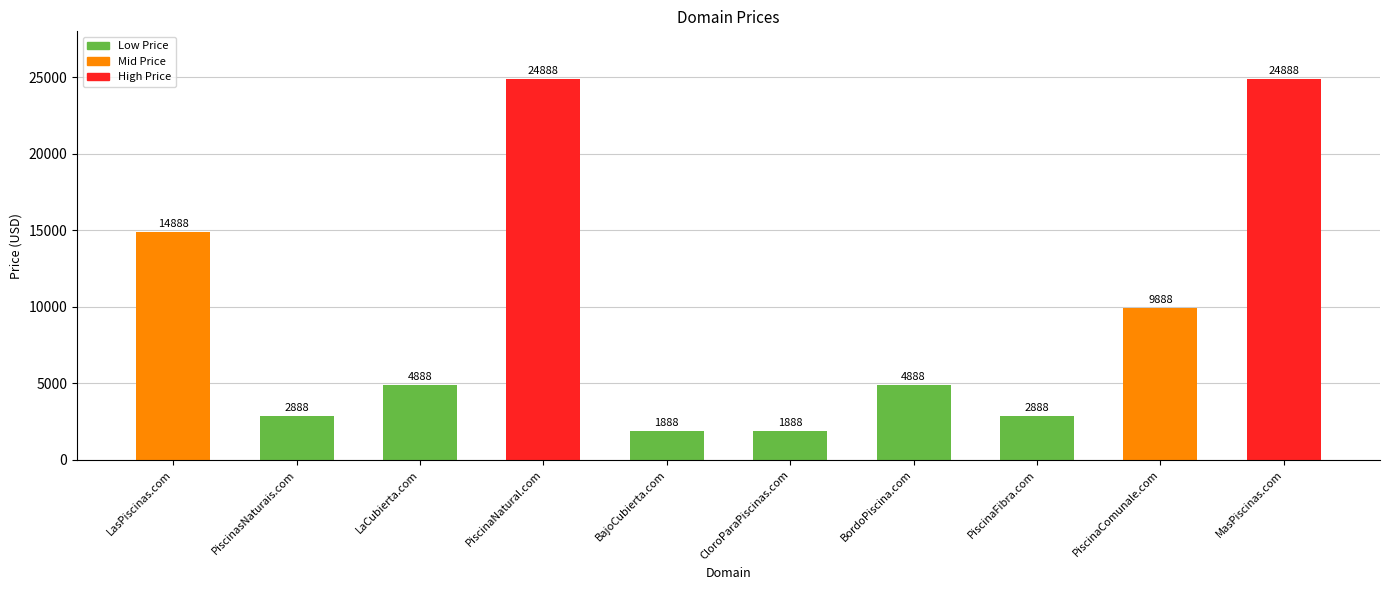

Reading left to right, extract all data points from this chart.

LasPiscinas.com=14888	PiscinasNaturais.com=2888	LaCubierta.com=4888	PiscinaNatural.com=24888	BajoCubierta.com=1888	CloroParaPiscinas.com=1888	BordoPiscina.com=4888	PiscinaFibra.com=2888	PiscinaComunale.com=9888	MasPiscinas.com=24888